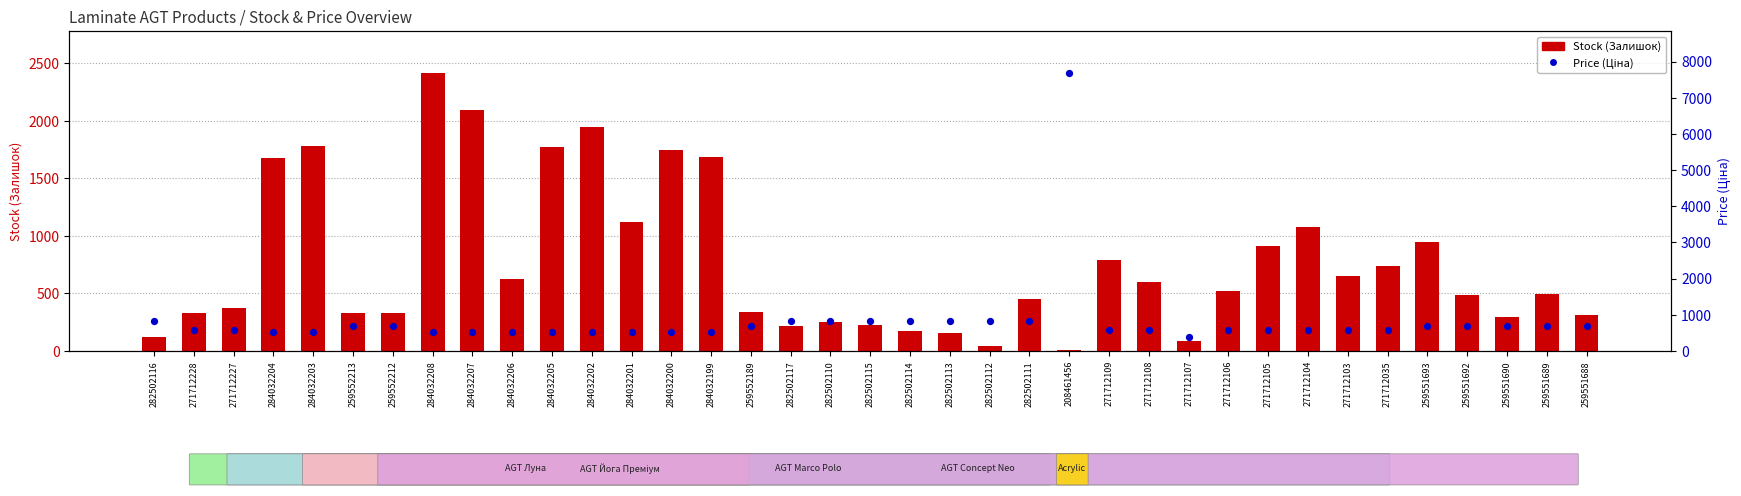

What are all the series names shown in the legend?

Stock (Залишок), Price (Ціна)